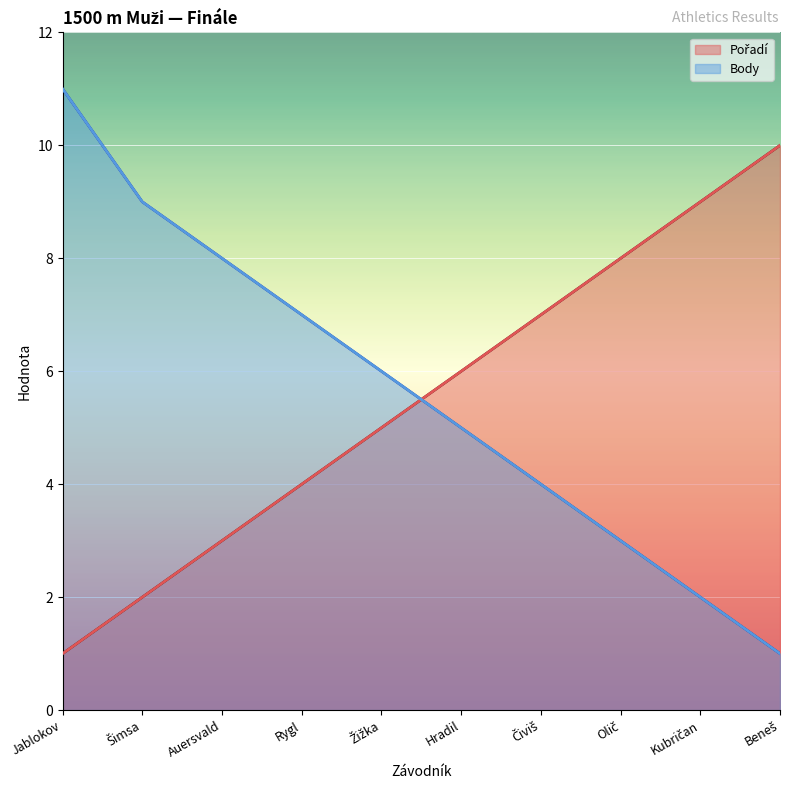

Is the value of Pořadí at Šimsa greater than the value of Body at Šimsa?

No